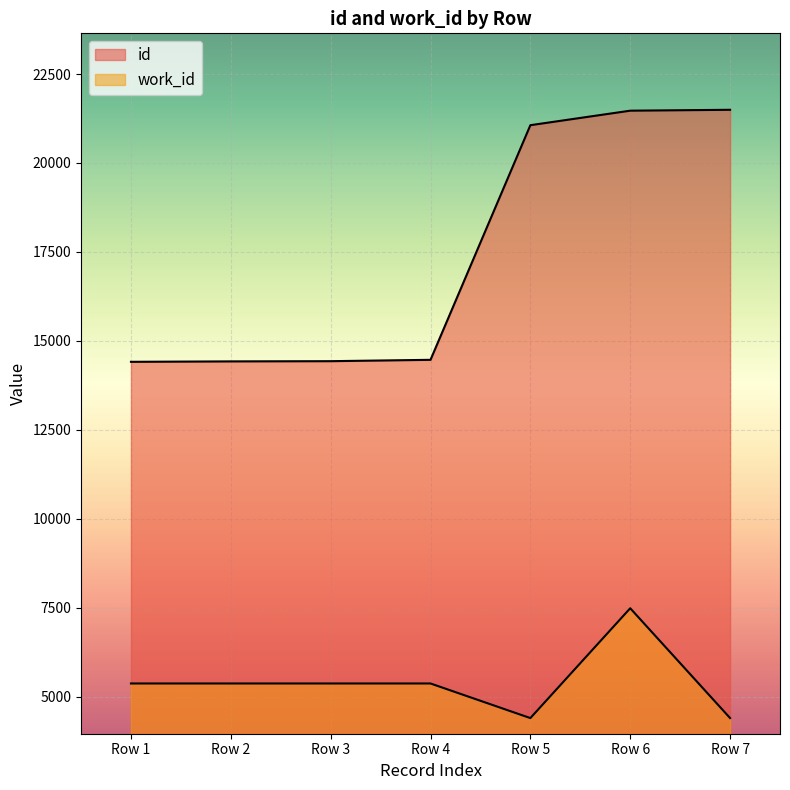

True or false: id and work_id cross at least once.

False